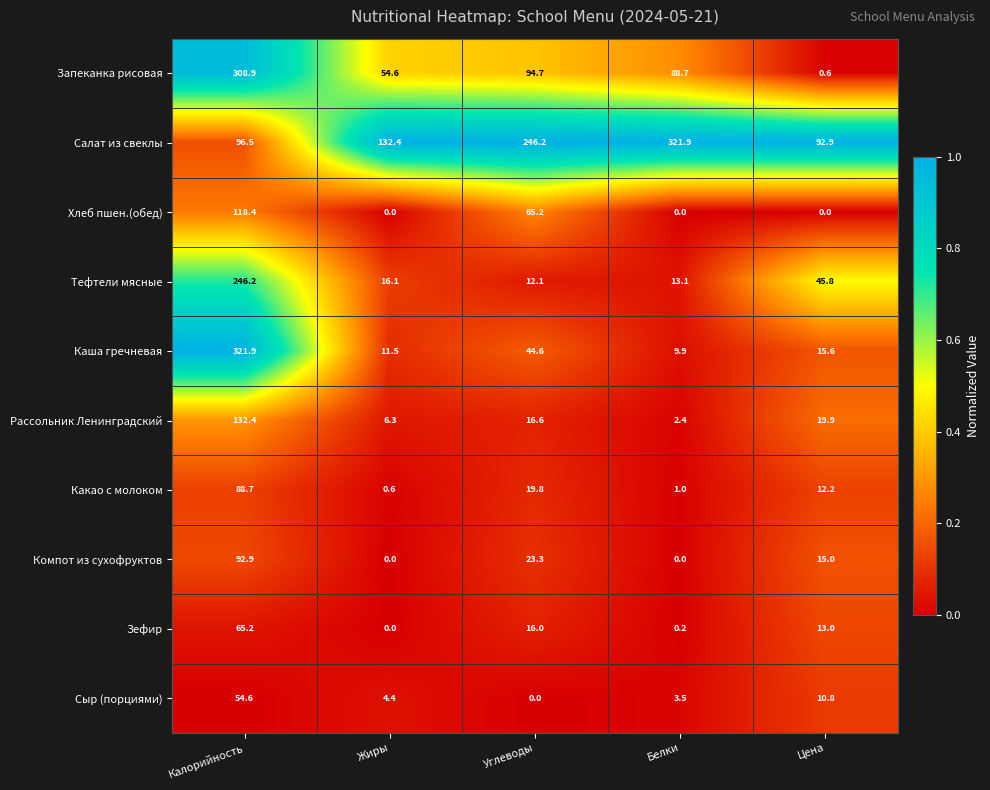

What is the average value of the Какао с молоком series?

24.5